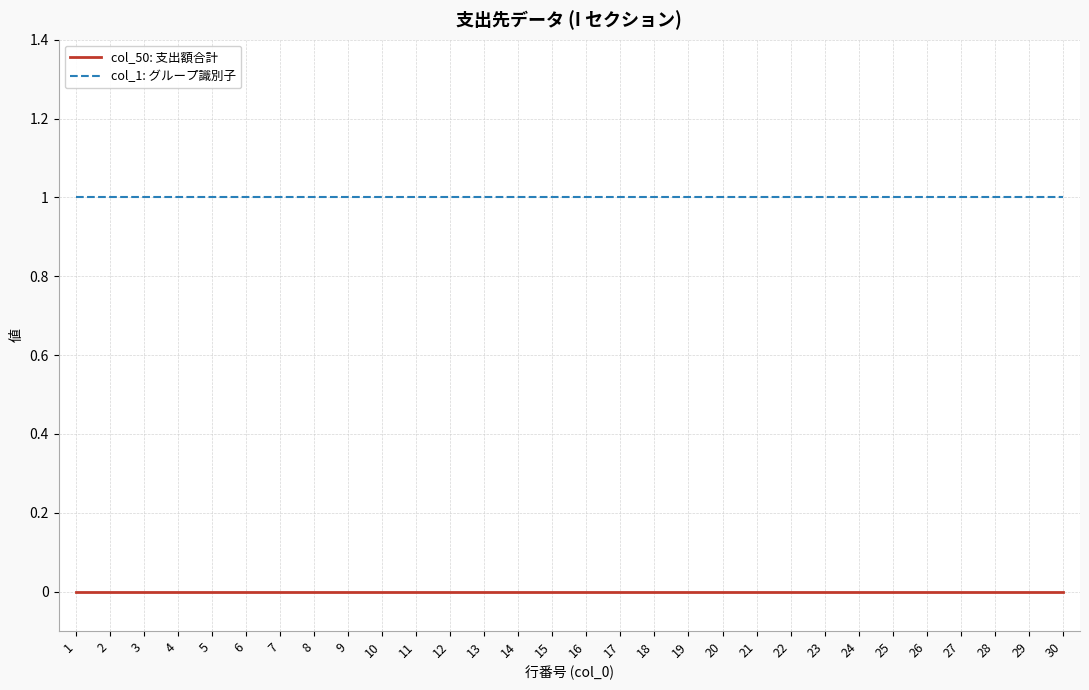

What is the sum of the col_1: グループ識別子 values at 11 and 18?

2